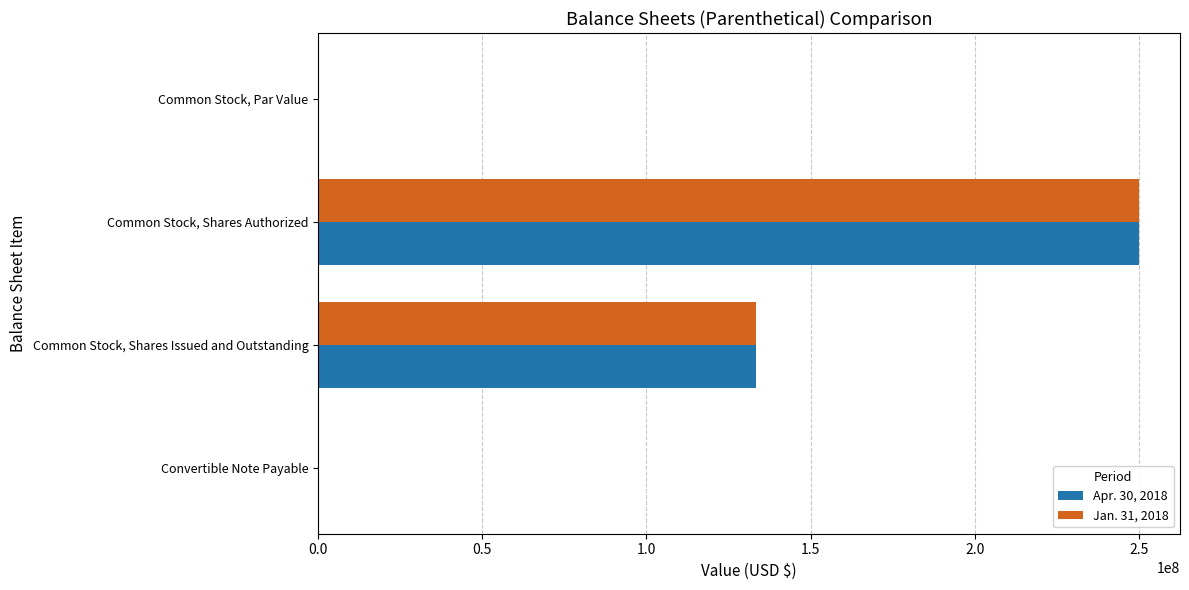

The value of Jan. 31, 2018 at Common Stock, Par Value is 0.0. True or false?

True